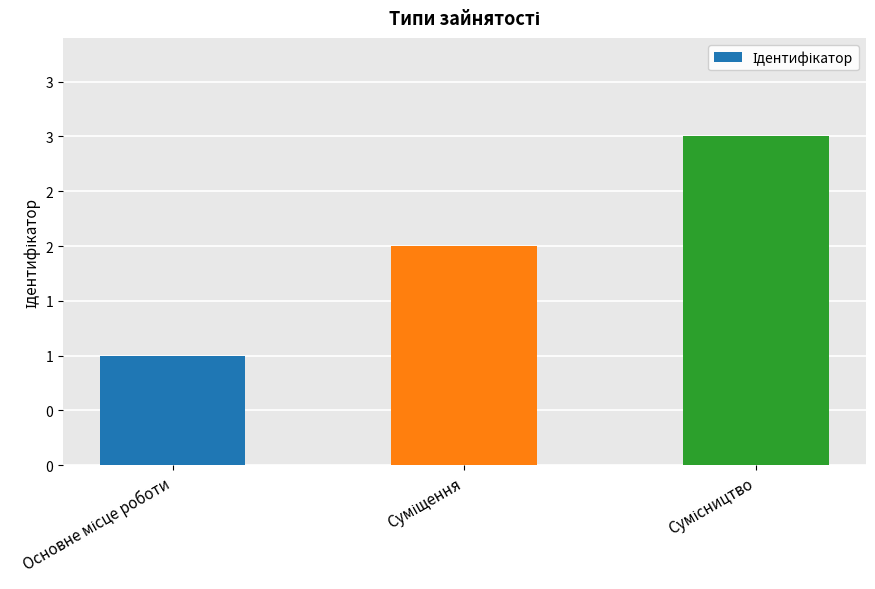

Where does the data first go above 2?

Сумісництво